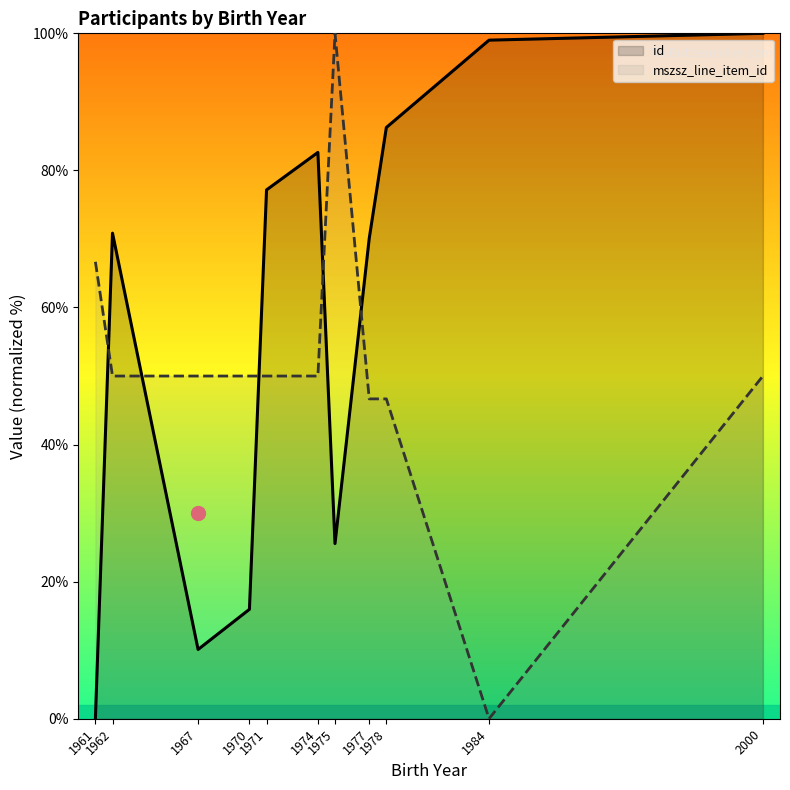

How many data points in mszsz_line_item_id are above 50?

2